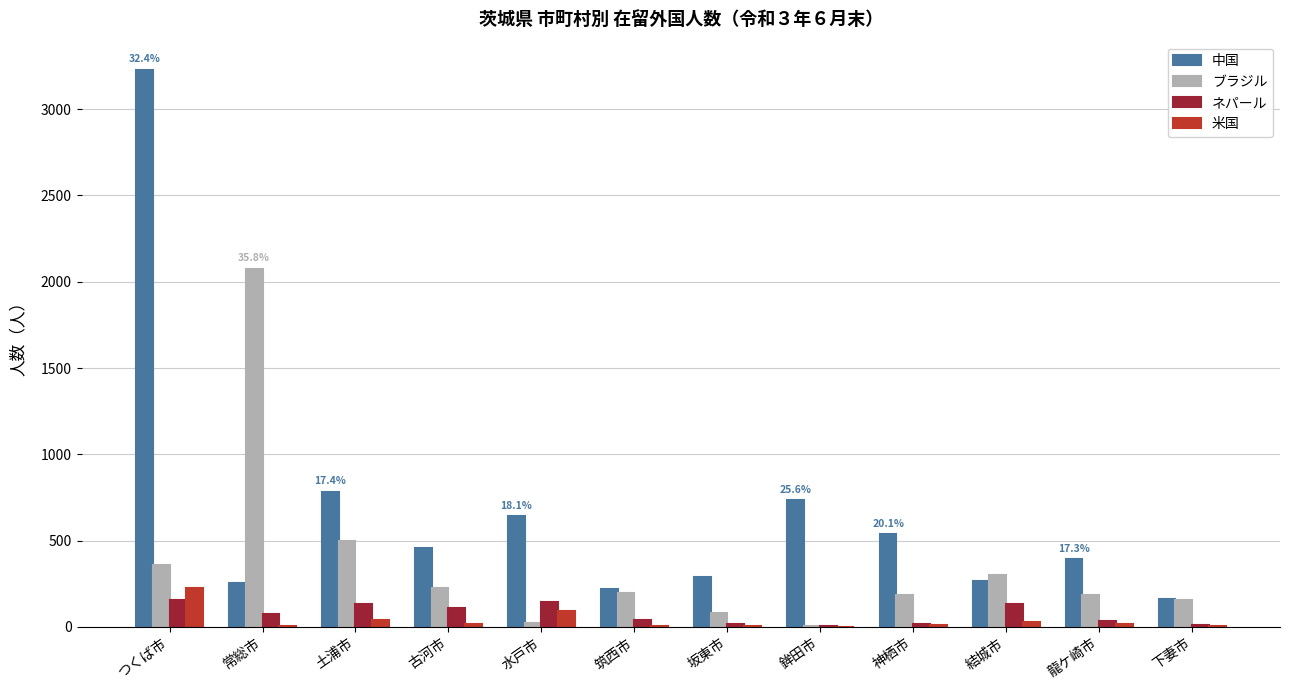

Which series has the widest spread of values?

中国